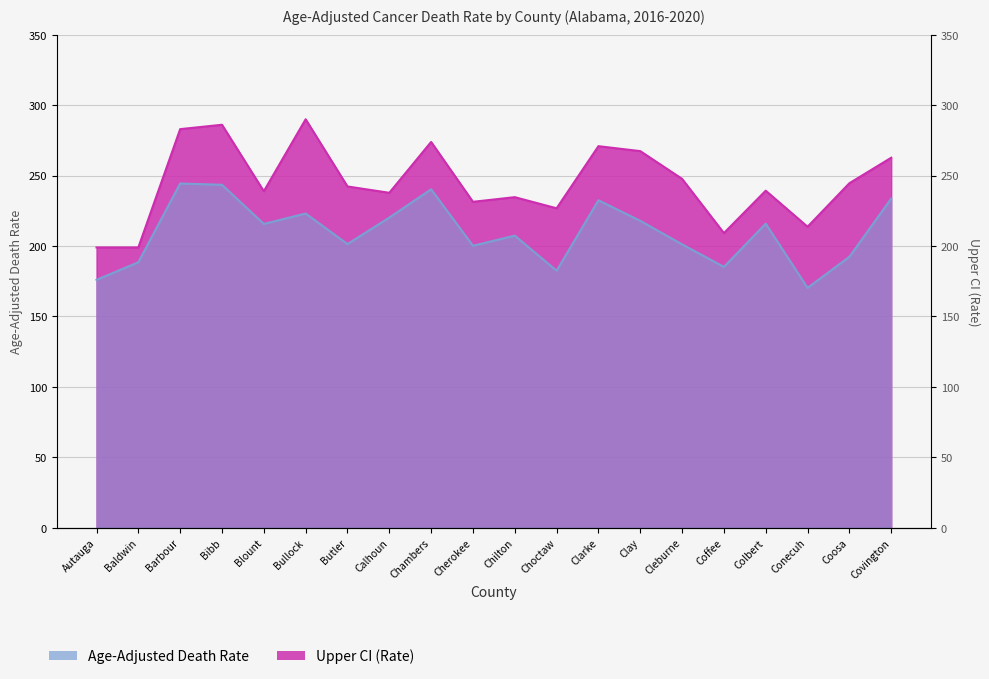

What is the greatest value displayed?

290.0